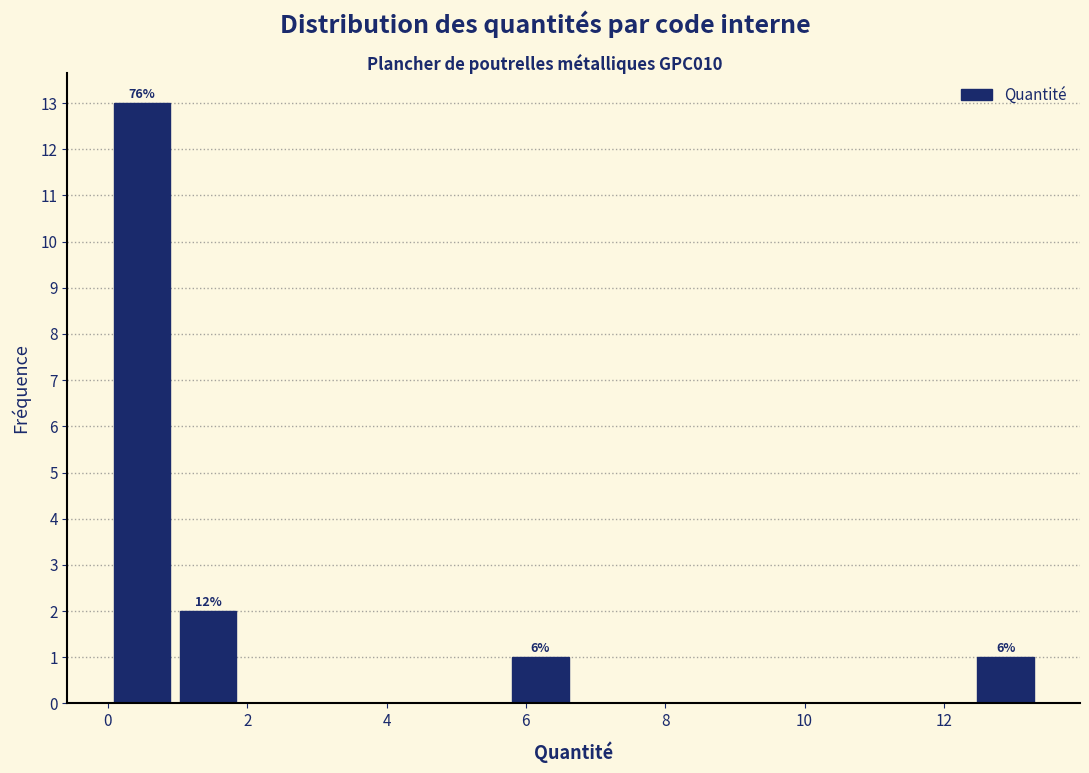

Which range on the x-axis has the tallest bar?

0.0 to 1.0